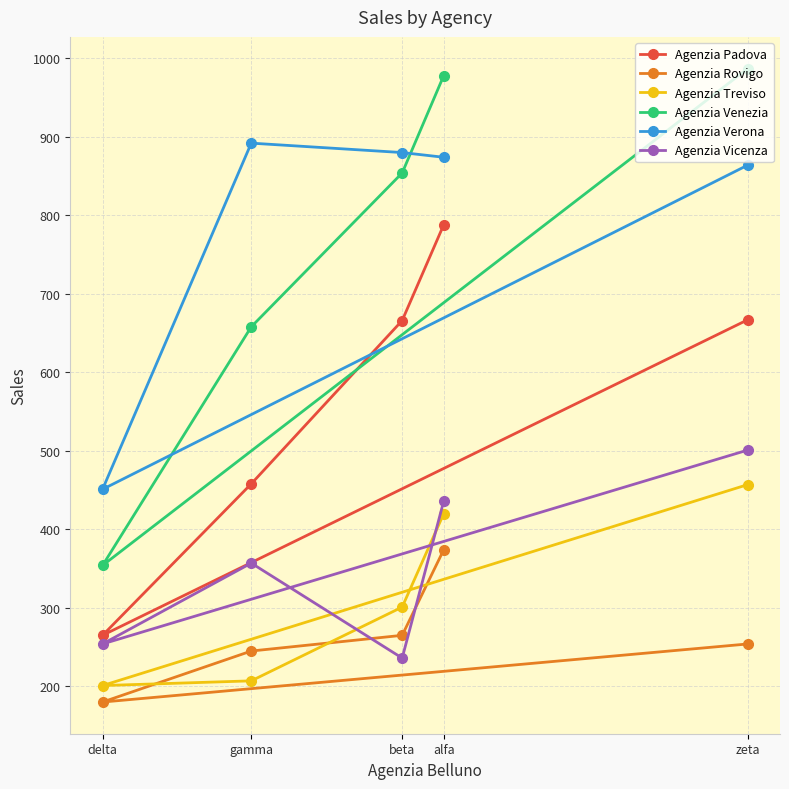

What is the label of the 1st point from the left?

delta